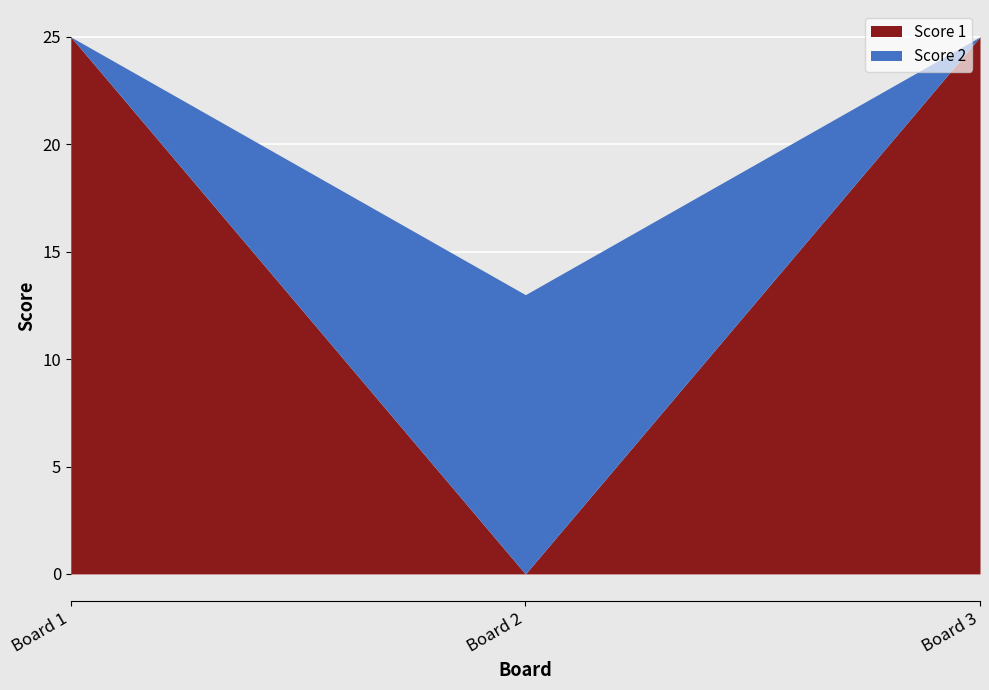

What is the highest value of the Score 1 series?

25